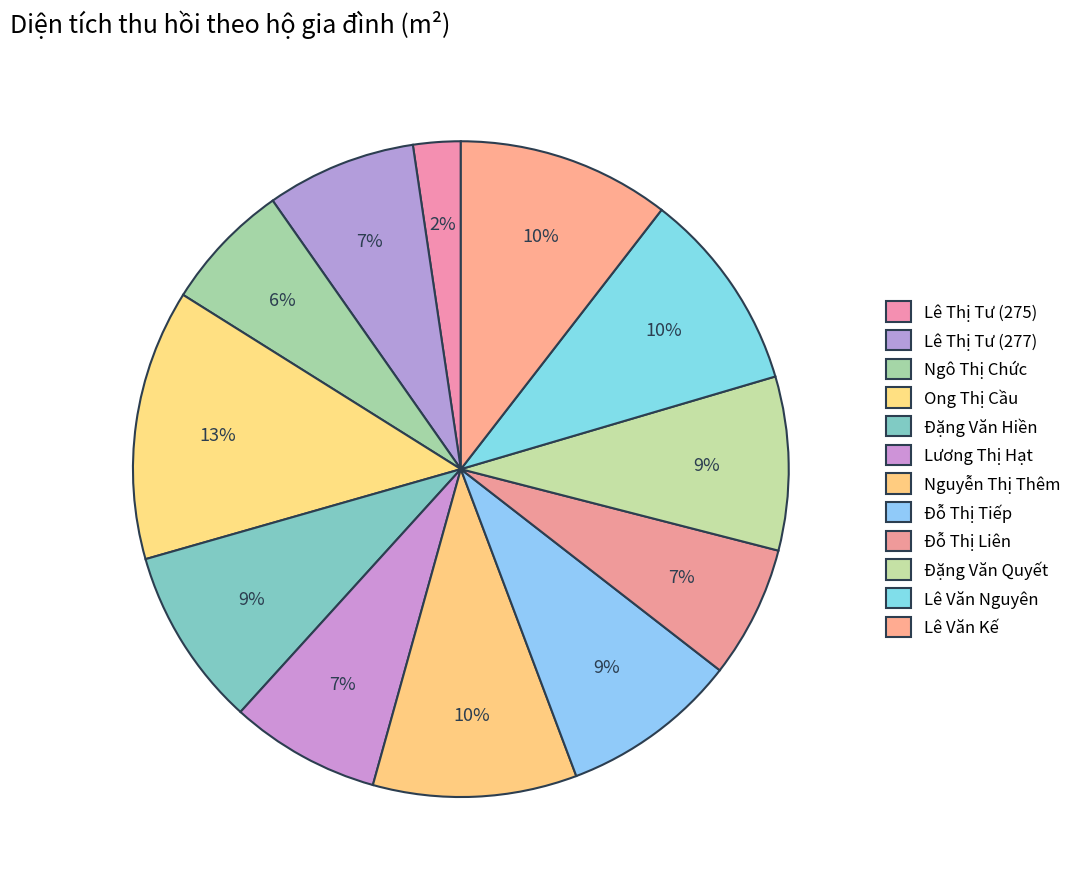

How many slices are in this pie chart?

12